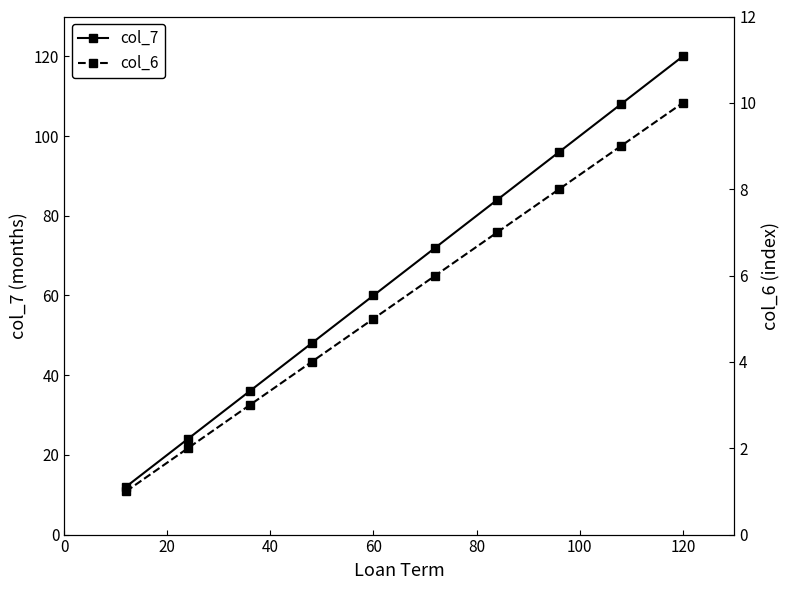

True or false: col_7 and col_6 intersect in this chart.

False